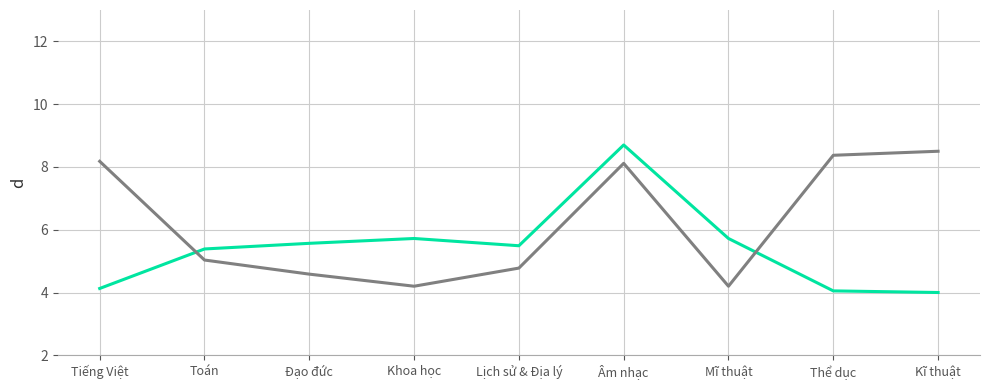

What is the total value across all series at Tiếng Việt?

12.3